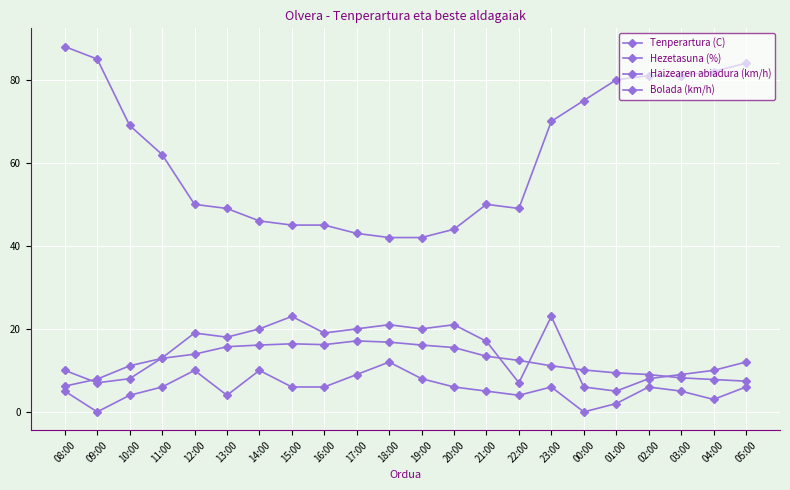

What is the sum of the Haizearen abiadura (km/h) values at 23:00 and 15:00?

12.0